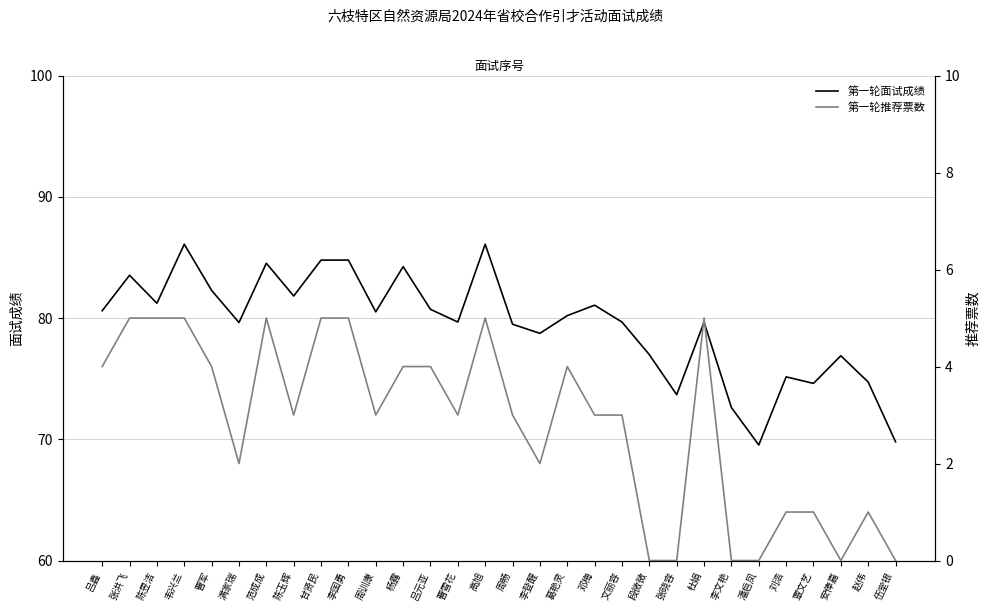

What is the difference between the maximum and second lowest values in the 第一轮推荐票数 series?

5.0